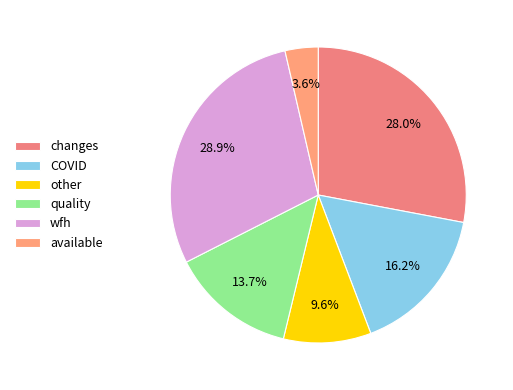

Count the number of slices in the pie.

6